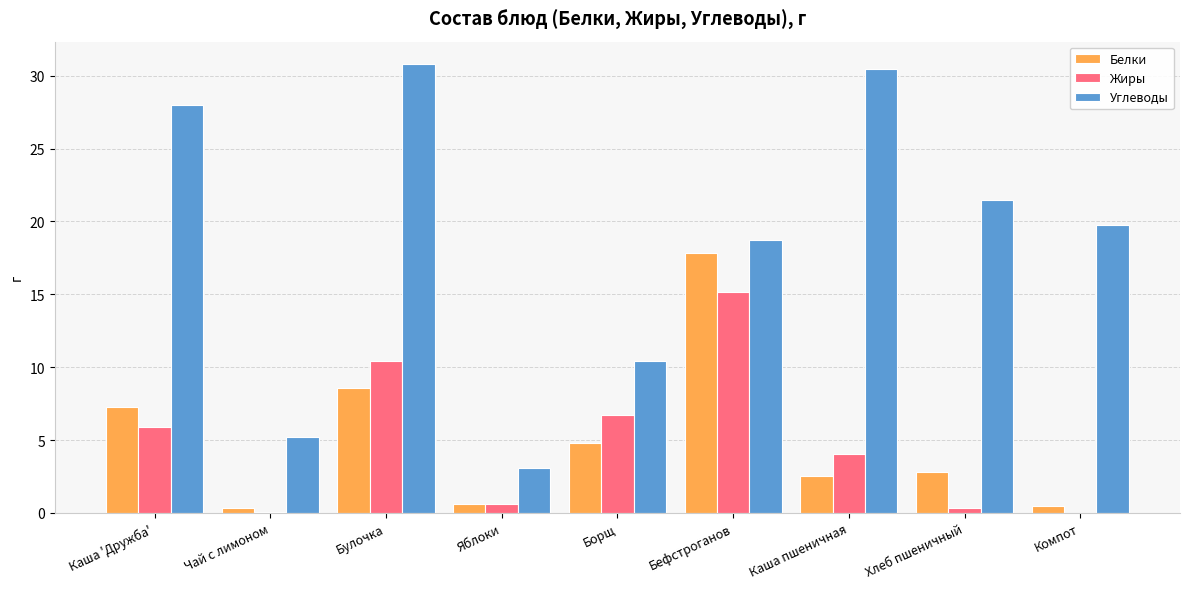

The Углеводы series shows 3.1 at Яблоки. True or false?

True